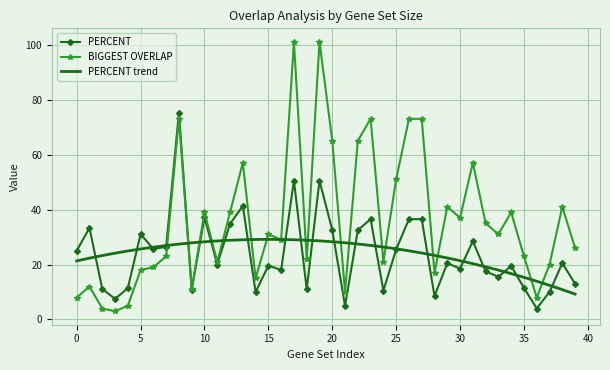

What is the difference between the maximum and minimum values in the BIGGEST OVERLAP series?

98.0